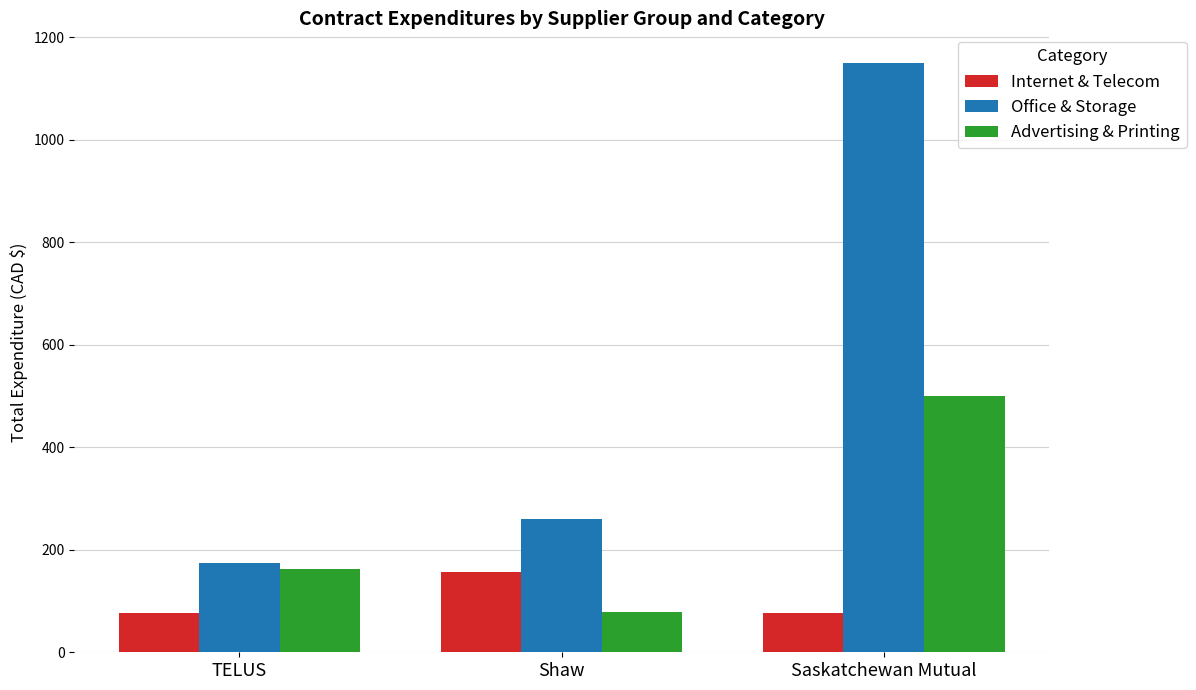

How many distinct data groups are displayed?

3